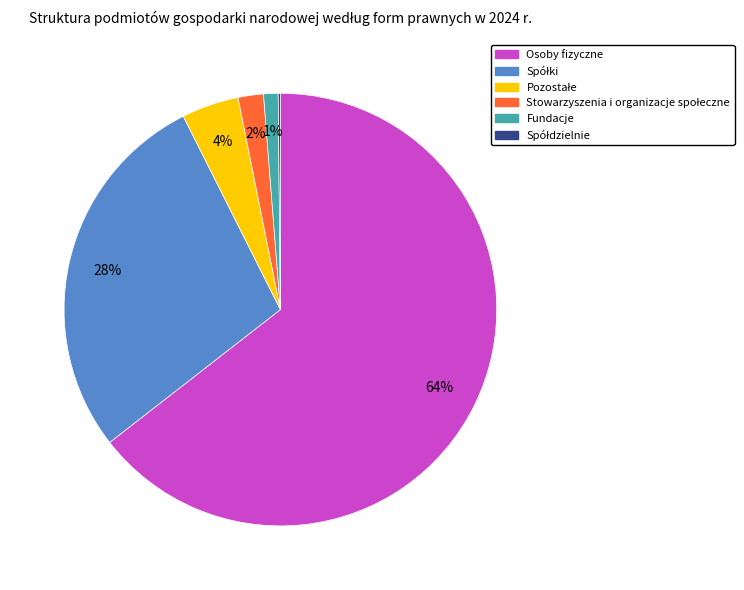

To the nearest percent, what portion does Fundacje represent?

1%